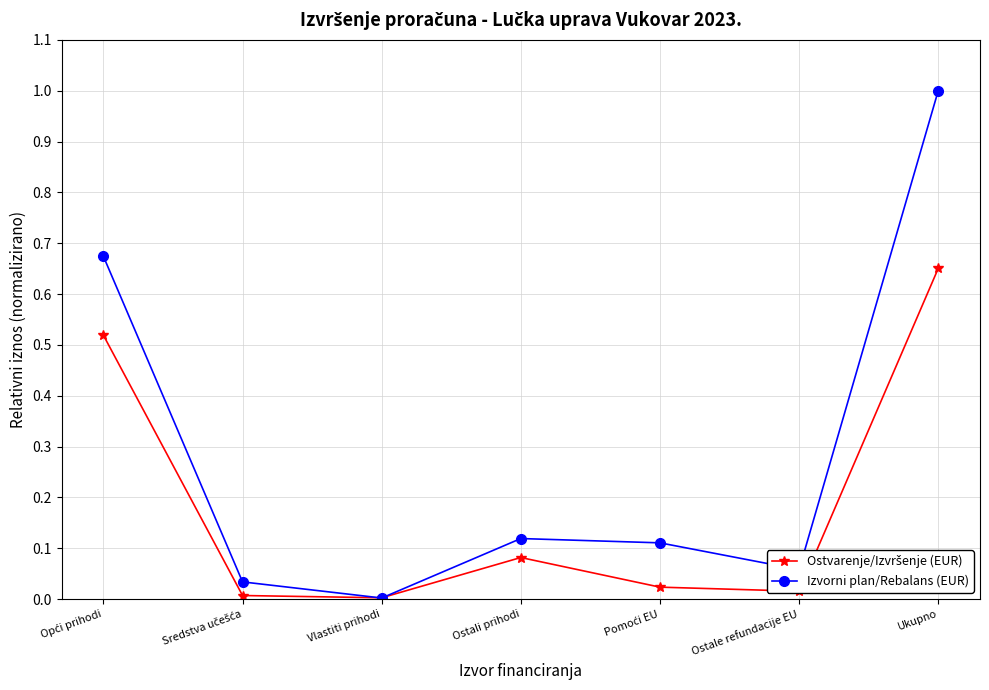

At which label does Izvorni plan/Rebalans (EUR) reach its minimum?

Vlastiti prihodi